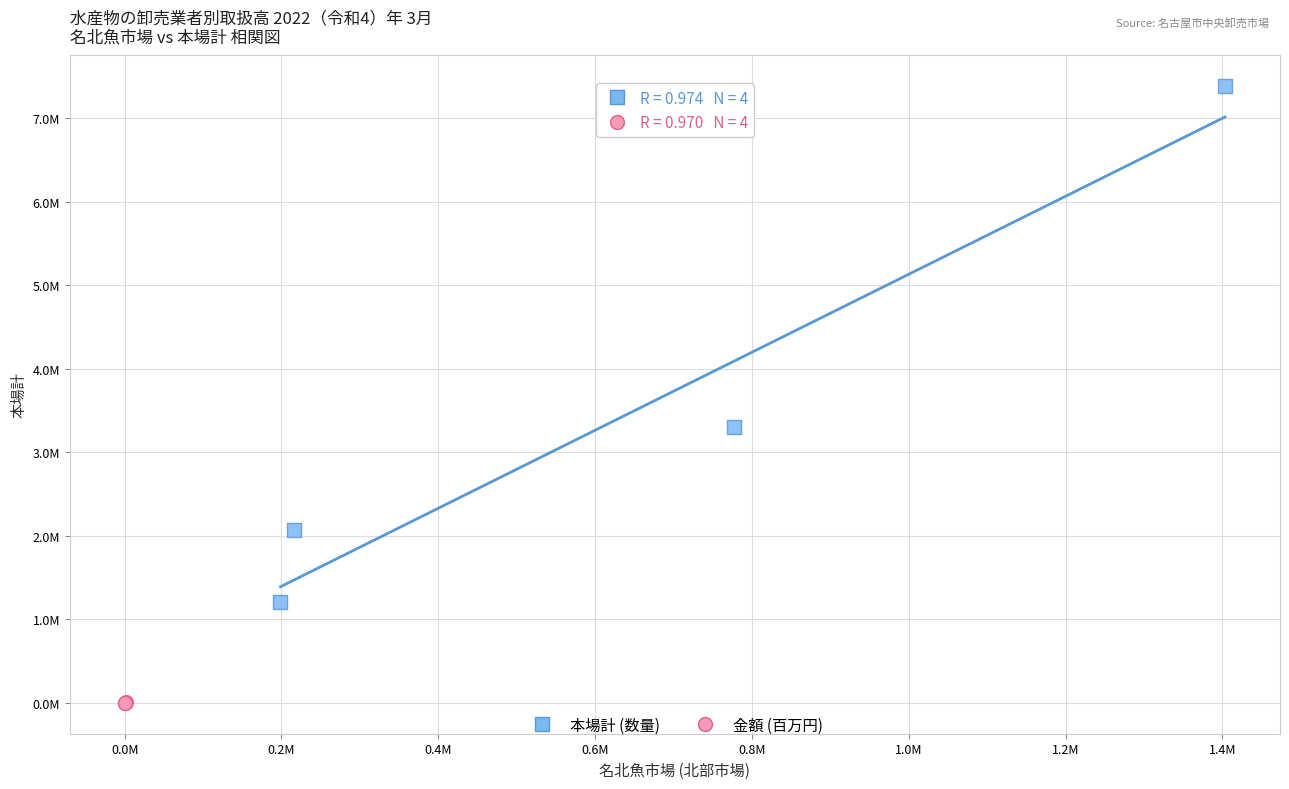

Which series contains the highest Y value?

本場計 (数量)